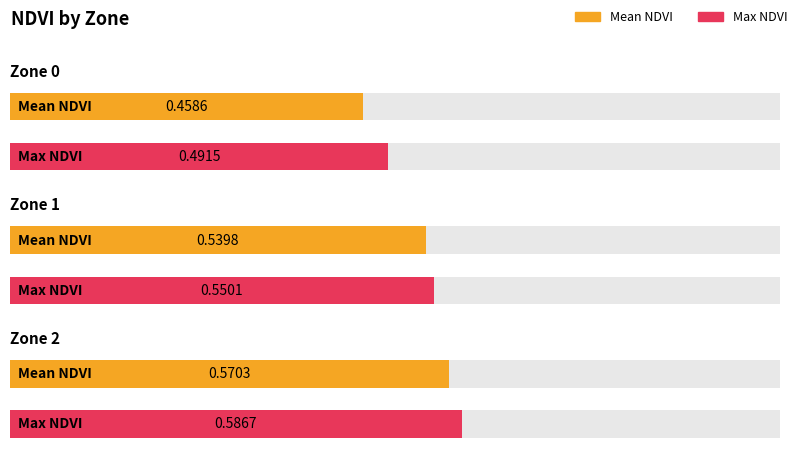

What is the minimum value shown in the chart?

0.5